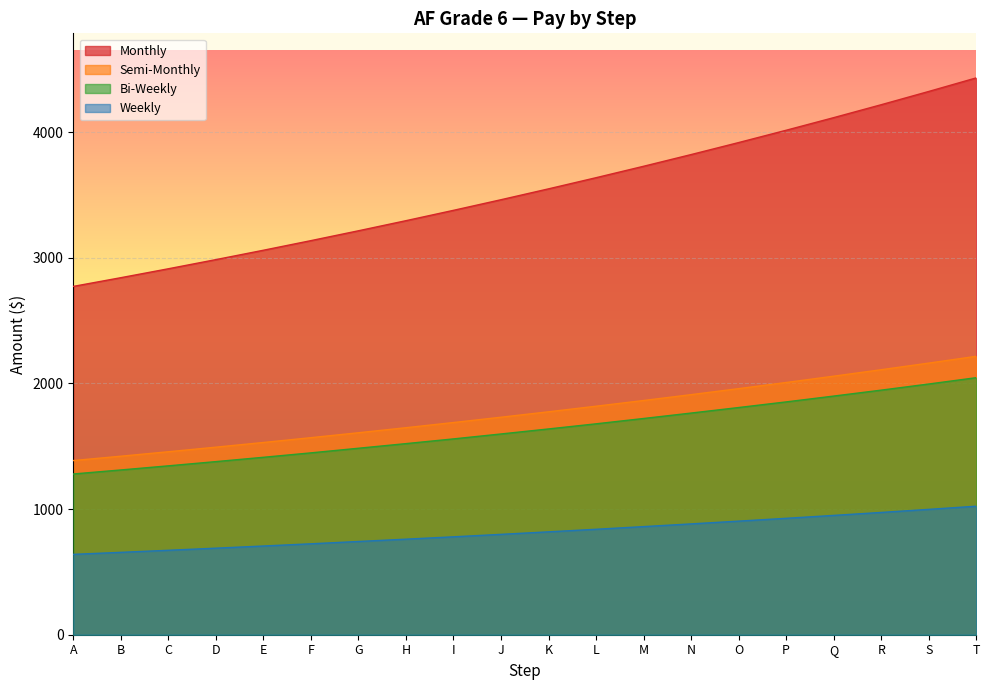

True or false: Semi-Monthly and Weekly intersect in this chart.

False